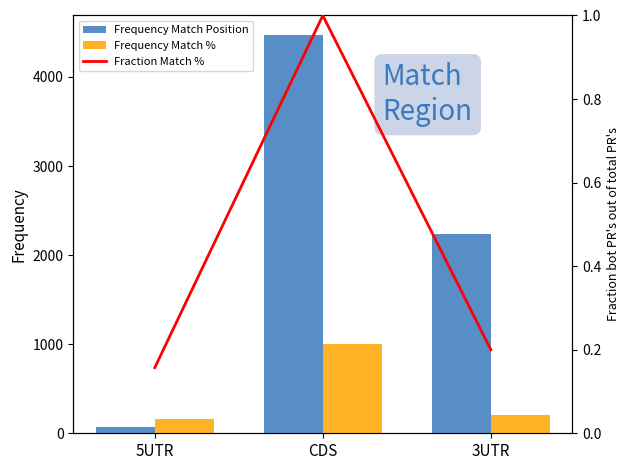

What is the lowest value of the Match % (sum) series?

157.0